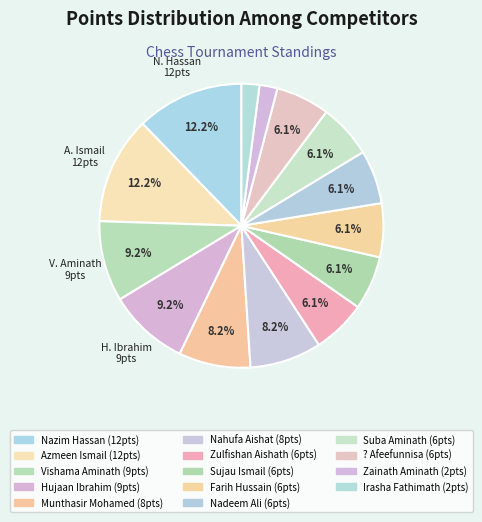

Which category has the smallest portion of the pie?

Zainath Aminath